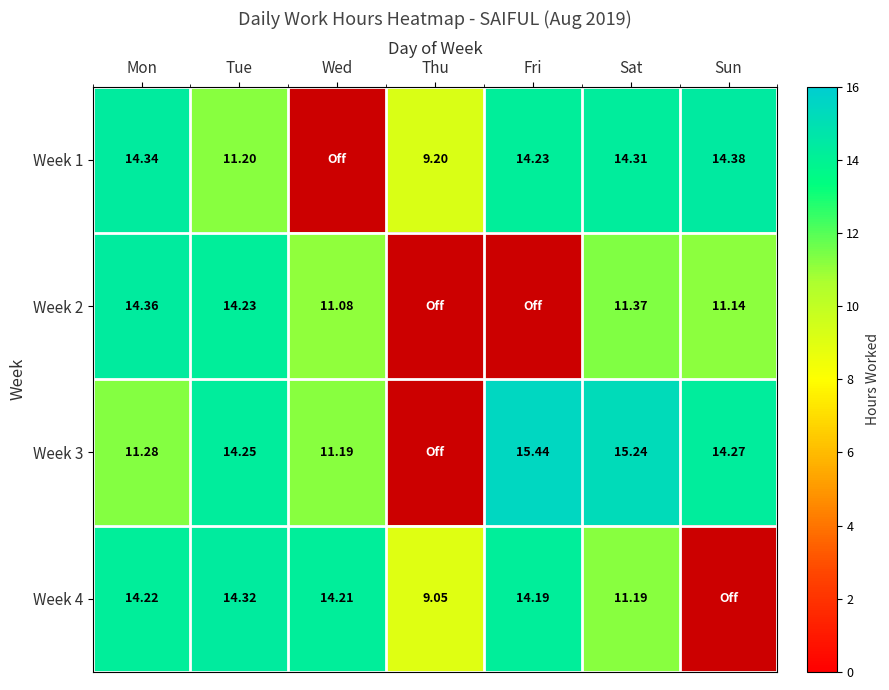

Is the value of Week 3 at Sun greater than the value of Week 4 at Tue?

No